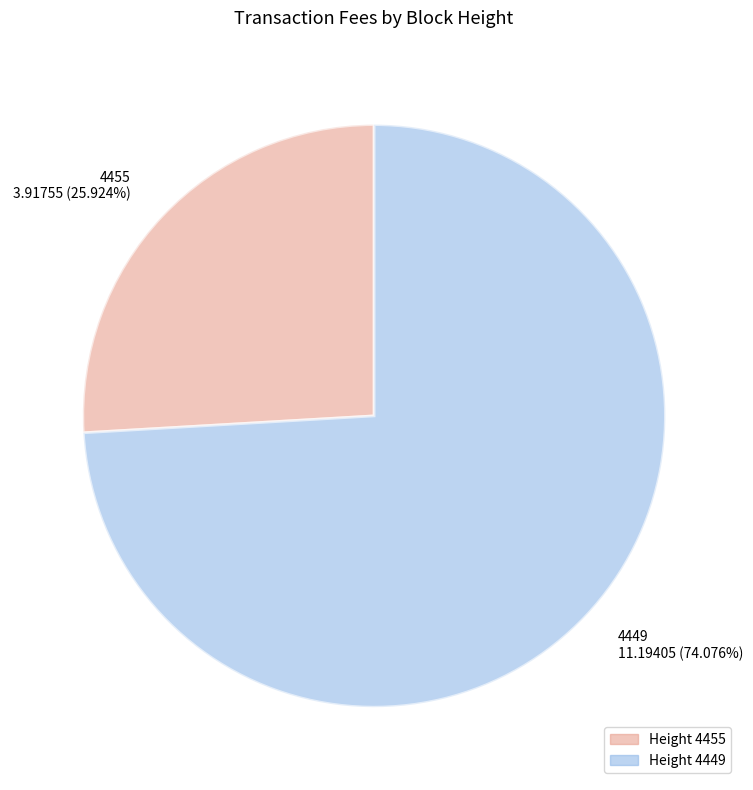

What is the smallest slice in the pie chart?

4455